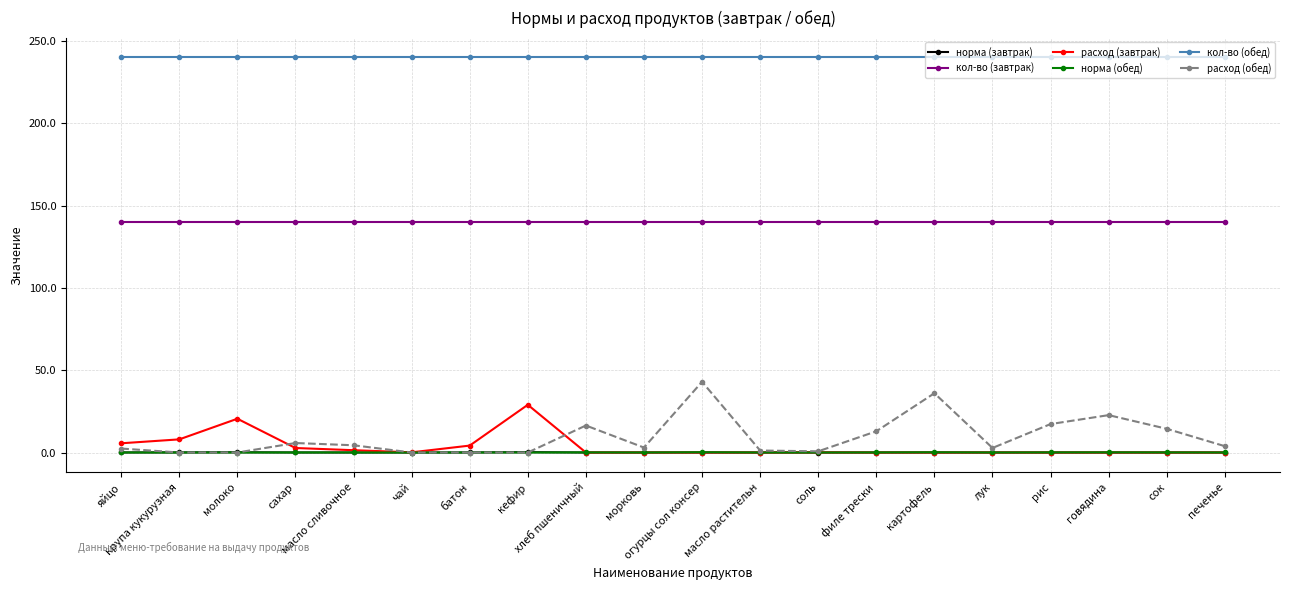

Does the chart have visible grid lines?

Yes